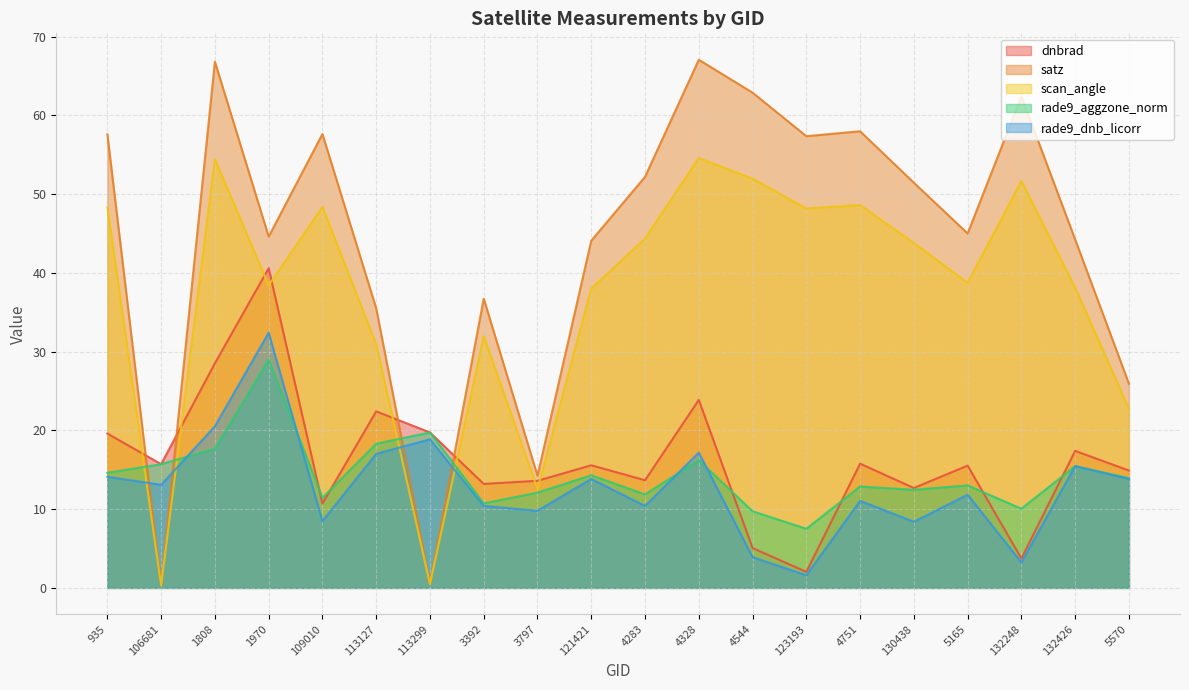

At which category does rade9_dnb_licorr reach its first local peak?

1970